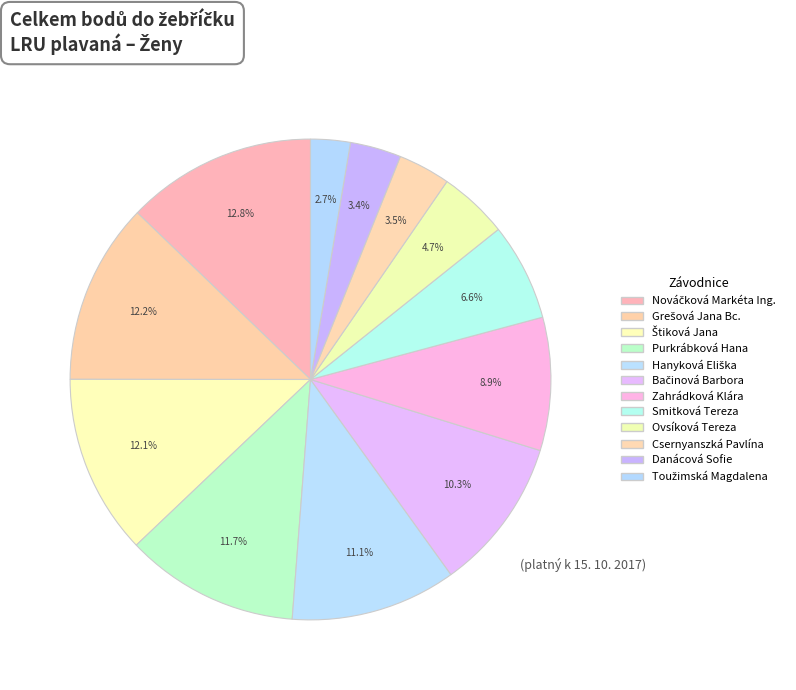

How many slices are in this pie chart?

12